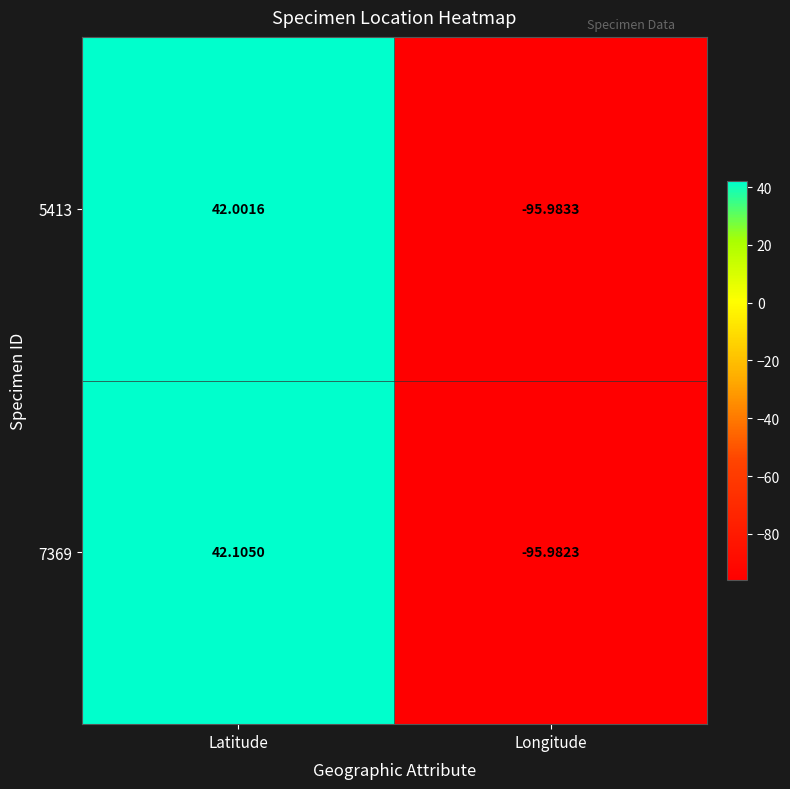

Is the value of 7369 at Longitude greater than the value of 5413 at Latitude?

No